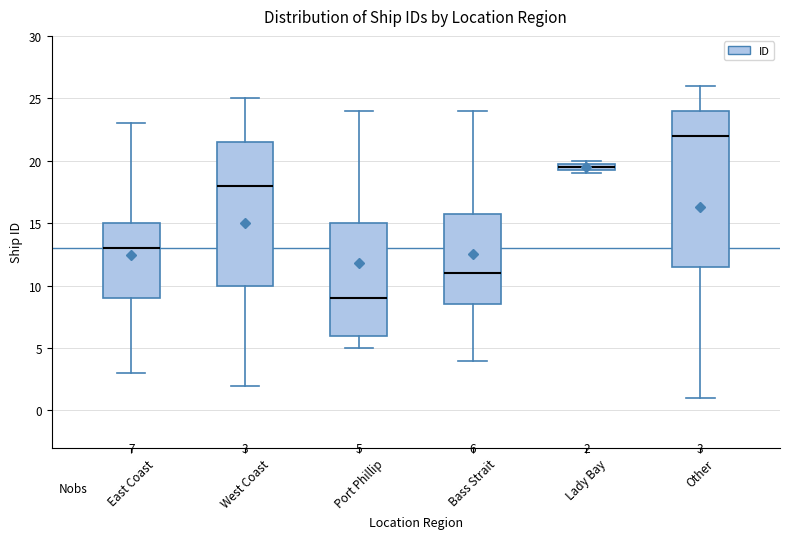

Which box's median line is the lowest?

Port Phillip